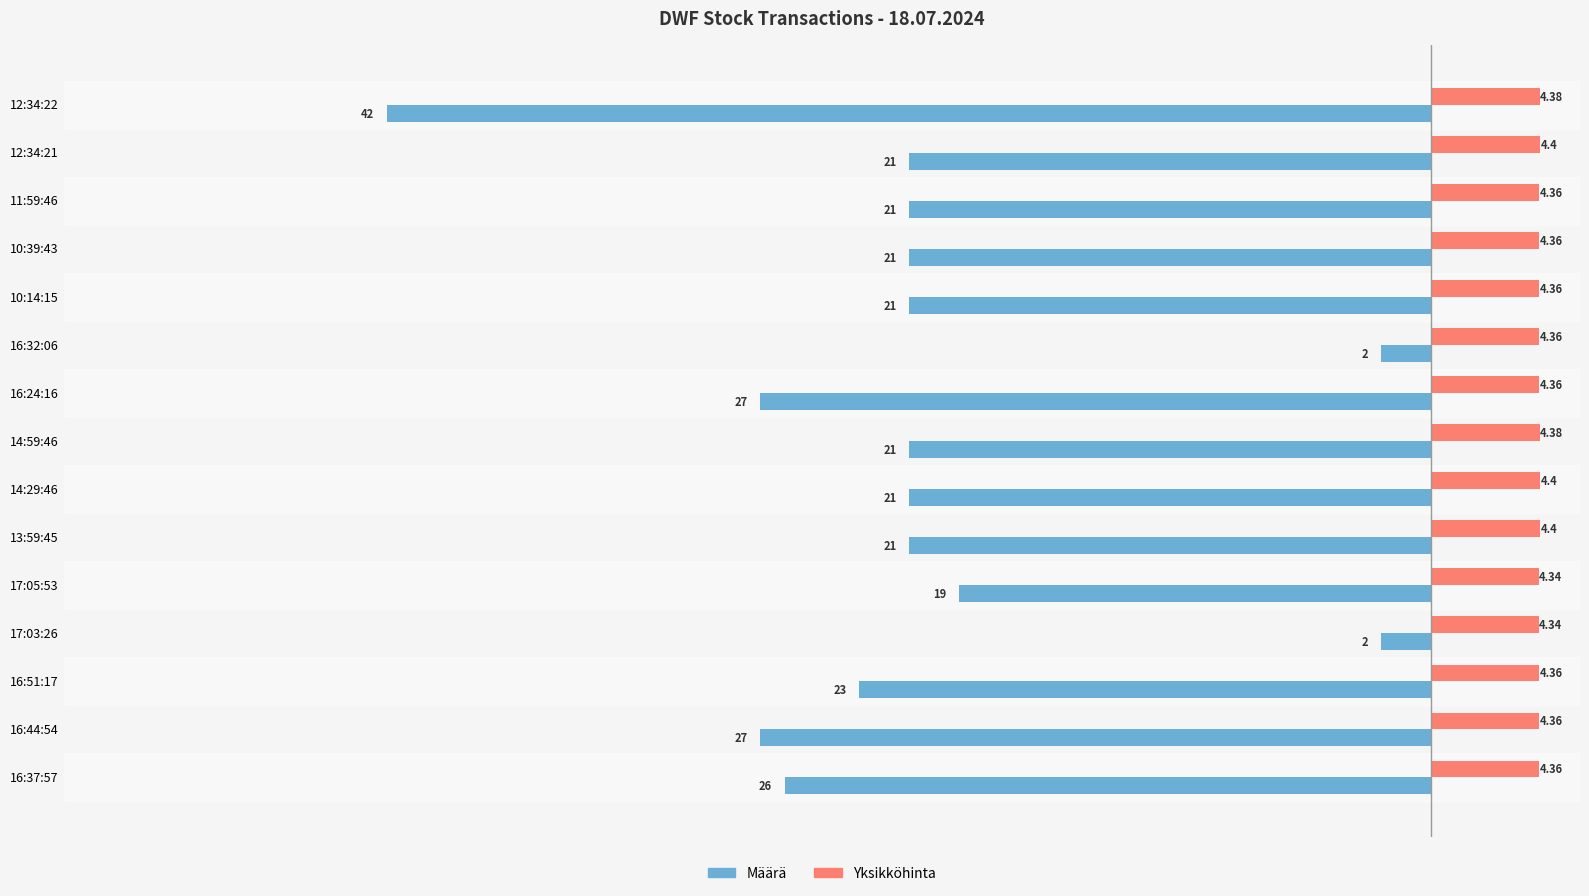

Which series has the largest total across all categories?

Yksikköhinta